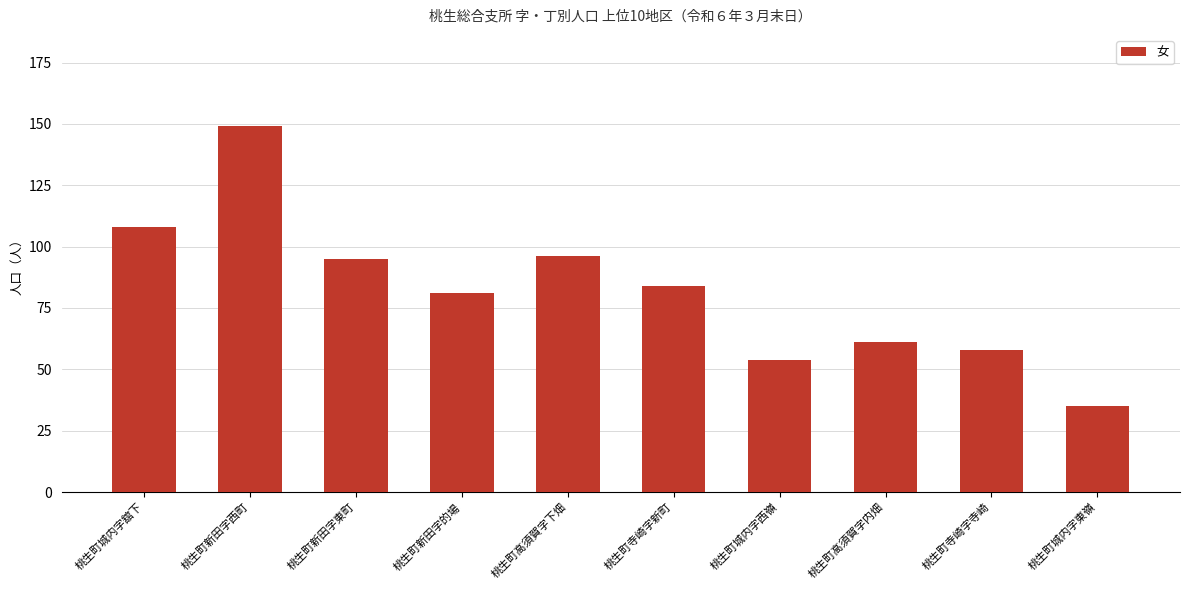

What is the minimum value shown in the chart?

35